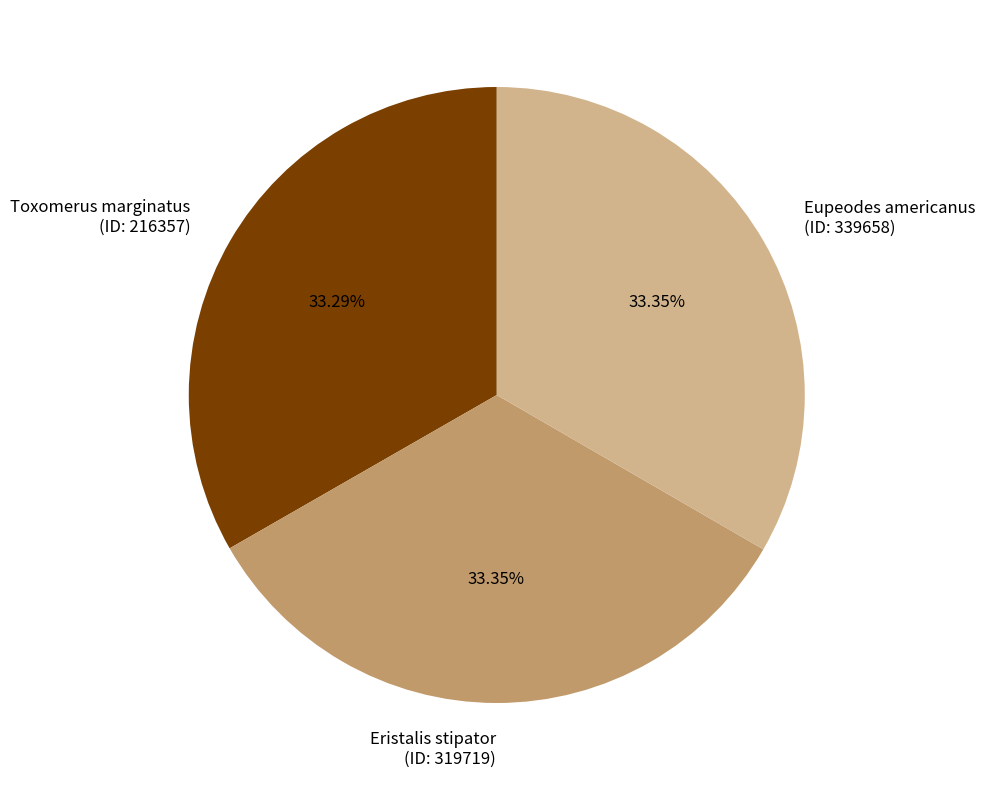

Approximately how many times larger is the value at Eupeodes americanus (ID: 339658) compared to Eristalis stipator (ID: 319719)?

1.0